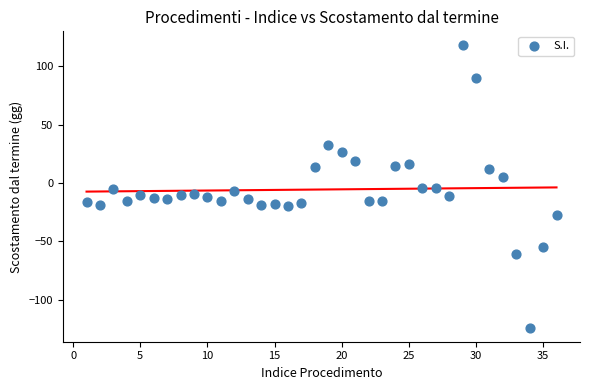

What is the range of Y values (max minus min)?

242